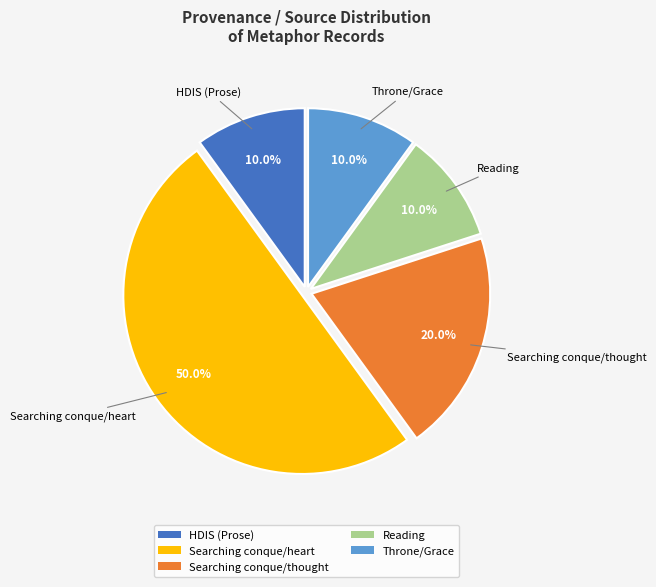

Between Searching conque/heart and Searching conque/thought, which is larger?

Searching conque/heart